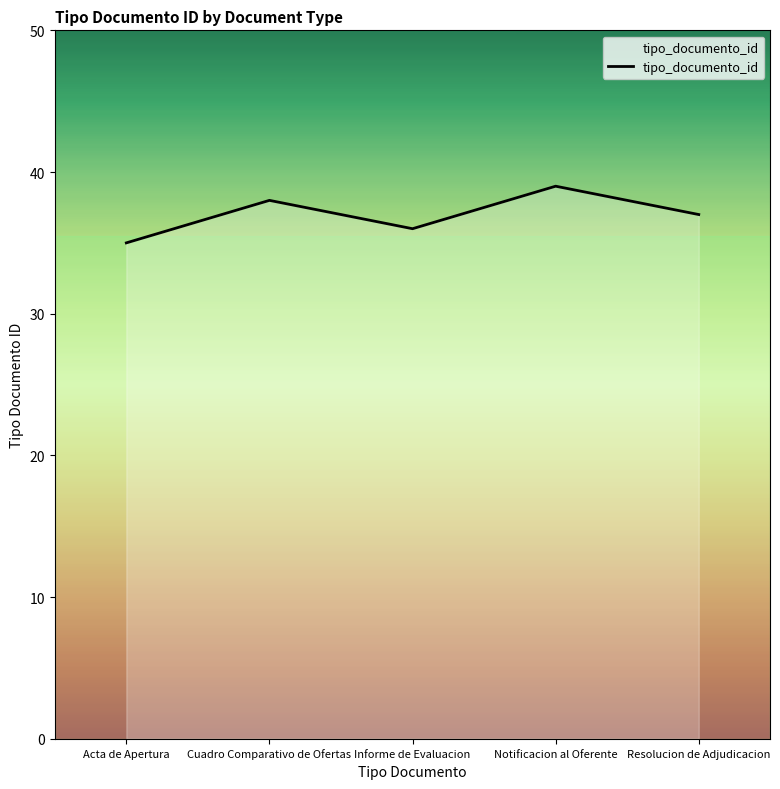

True or false: the data has more than 1 interior local peaks.

True